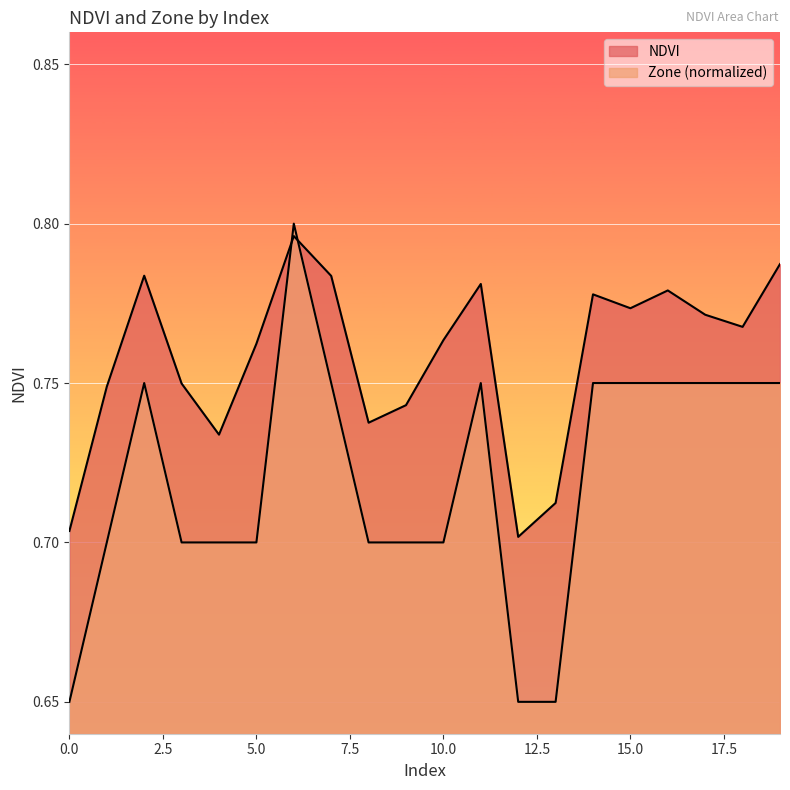

True or false: Zone has a value of 0.8 at 15.

True